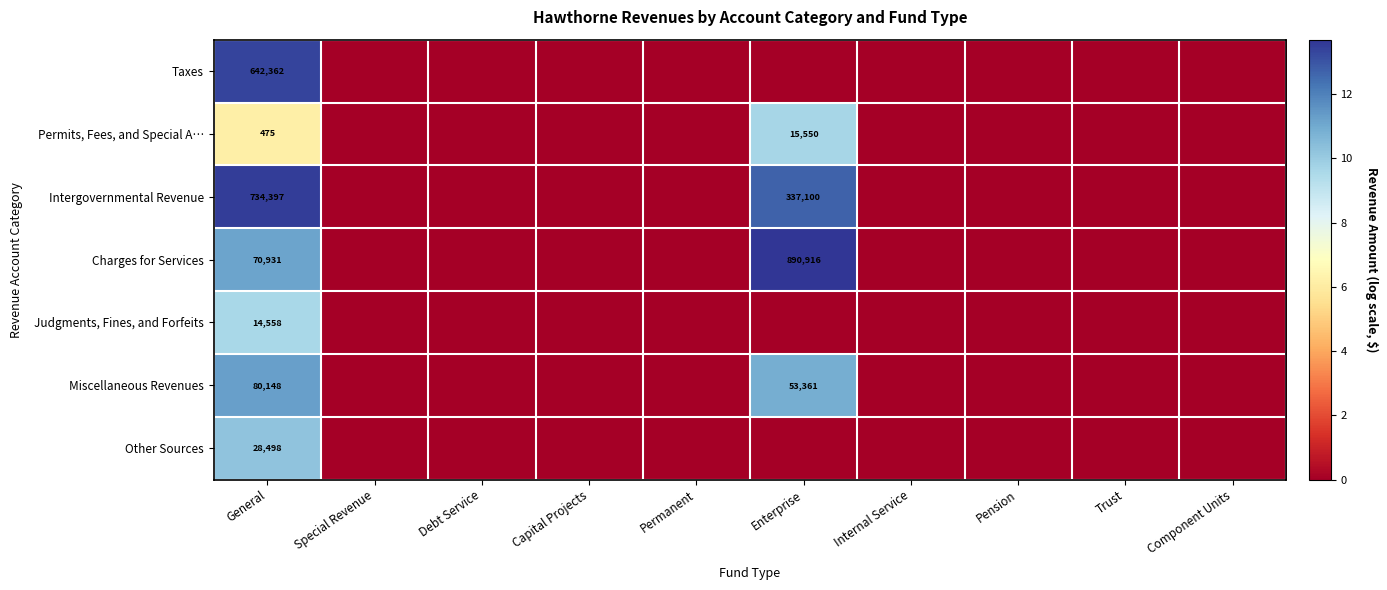

The value of Charges for Services at General is 97701. True or false?

False